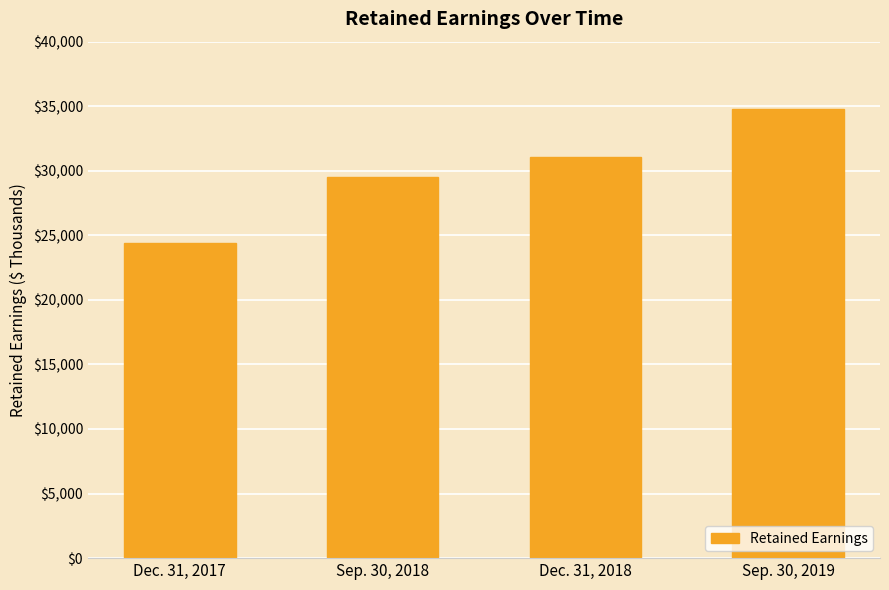

List the labels in order of value, largest first.

Sep. 30, 2019, Dec. 31, 2018, Sep. 30, 2018, Dec. 31, 2017